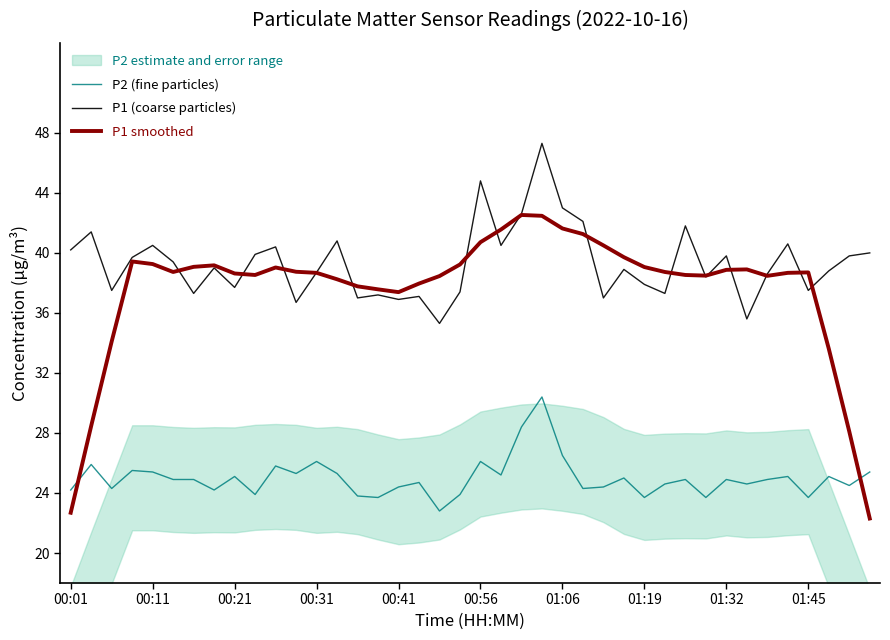

How many categories are shown in the chart?

40